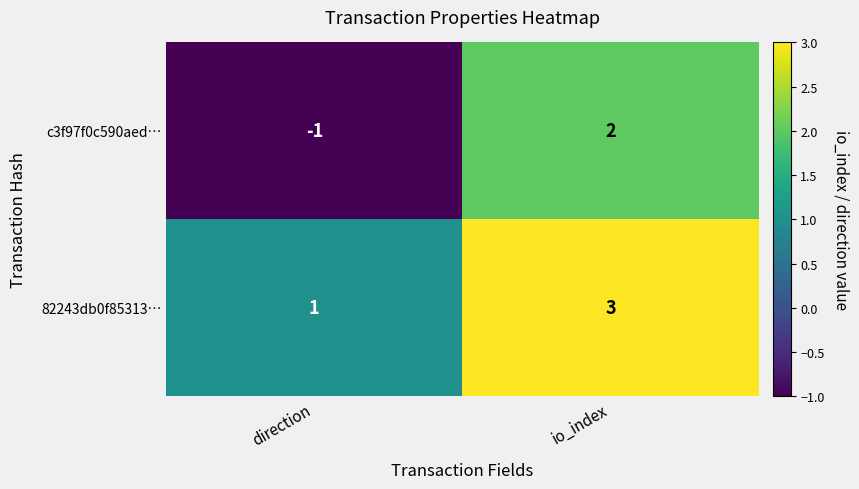

List the series in order of their peak value, lowest first.

c3f97f0c590aed…, 82243db0f85313…